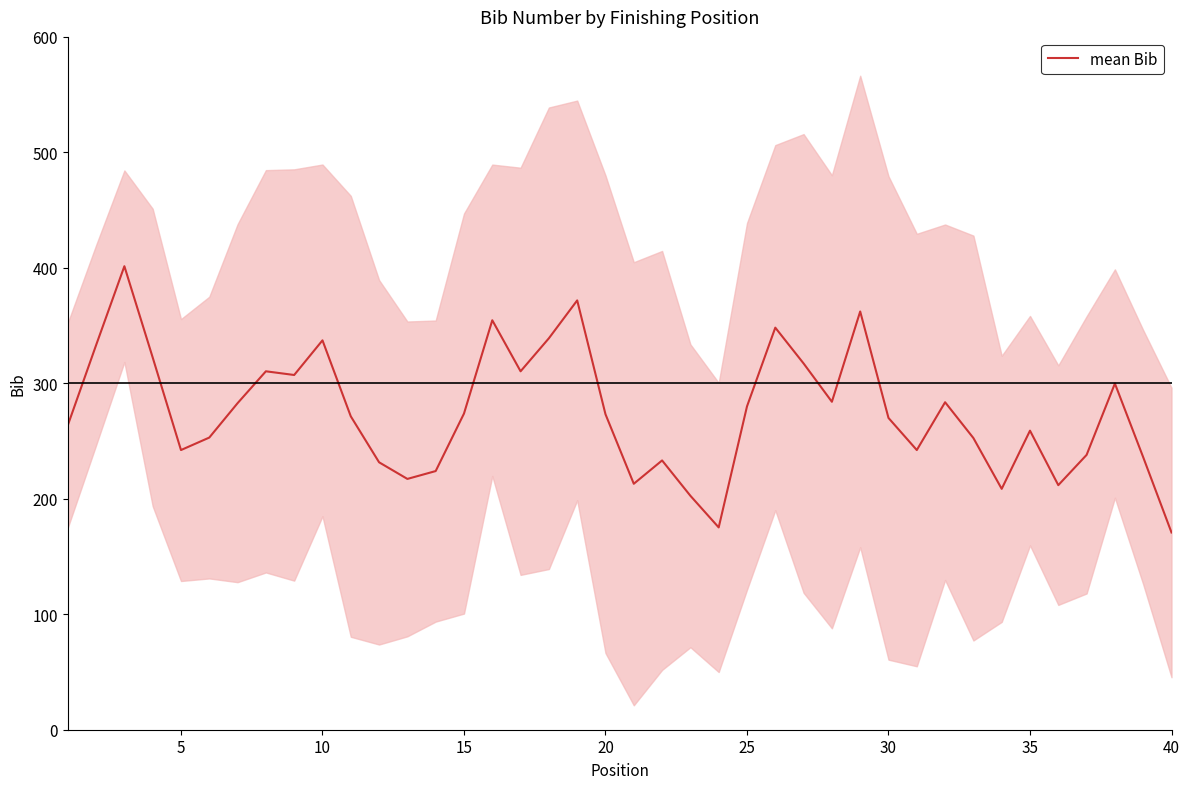

What is the difference between the maximum and second lowest values?

226.2